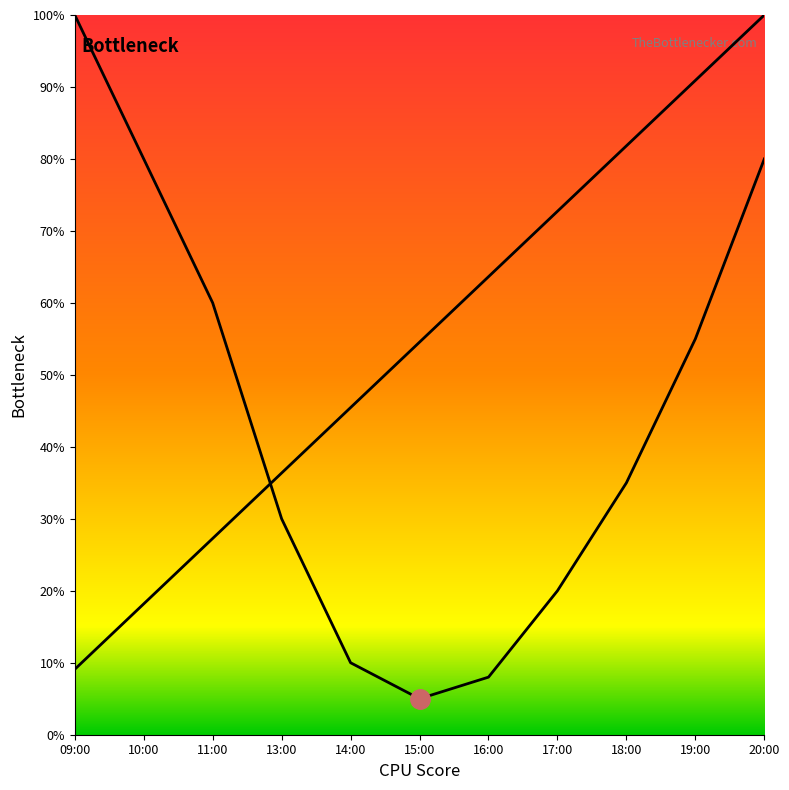

At which label is the value closest to 54?

15:00